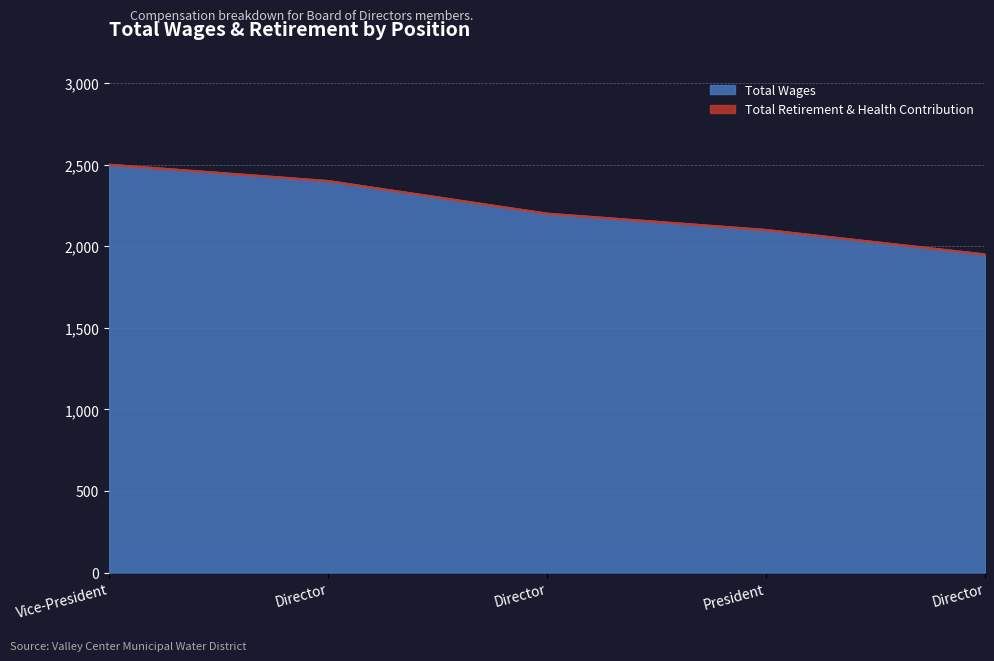

Read the value at President.

2100